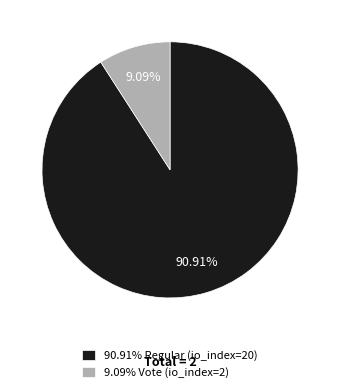

What is the majority slice?

90.91% Regular (io_index=20)